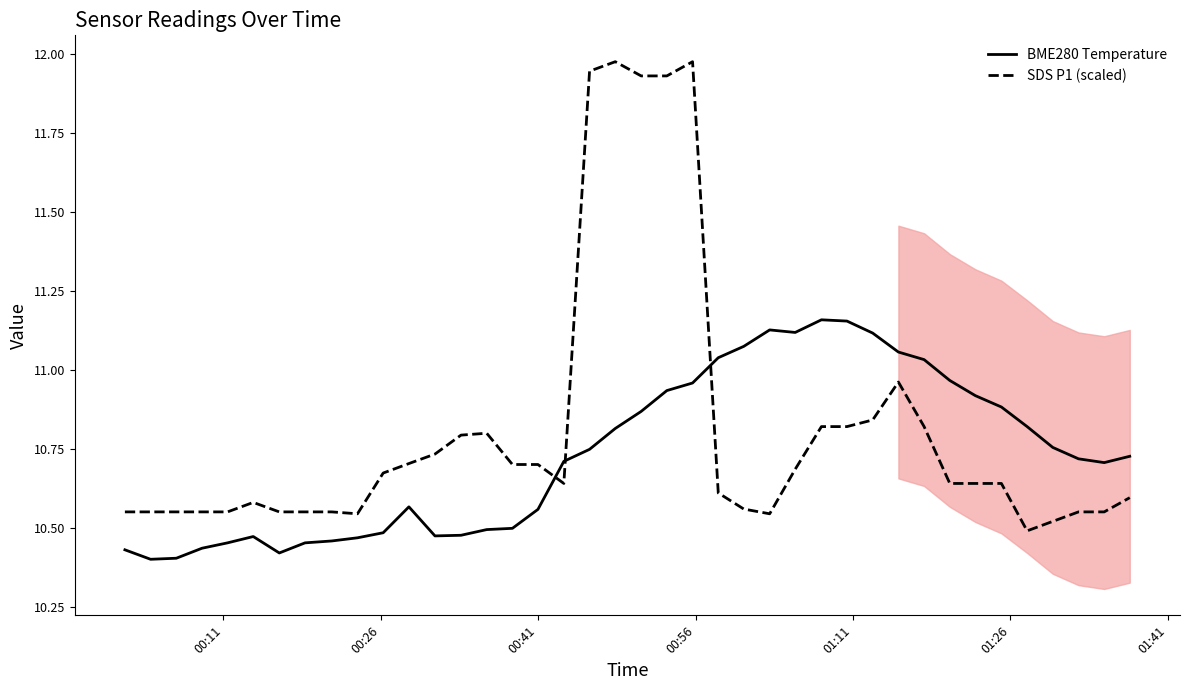

After their last crossing, which series has the higher values: SDS P1 (scaled) or BME280 Temperature?

BME280 Temperature